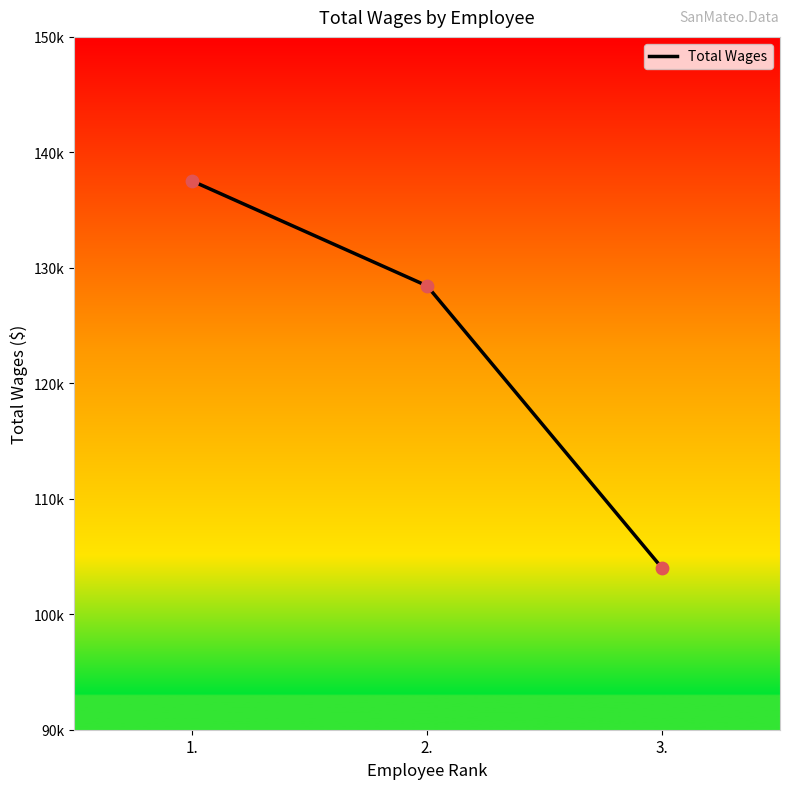

What is the ratio of the value at 1. to the value at 3.?

1.3